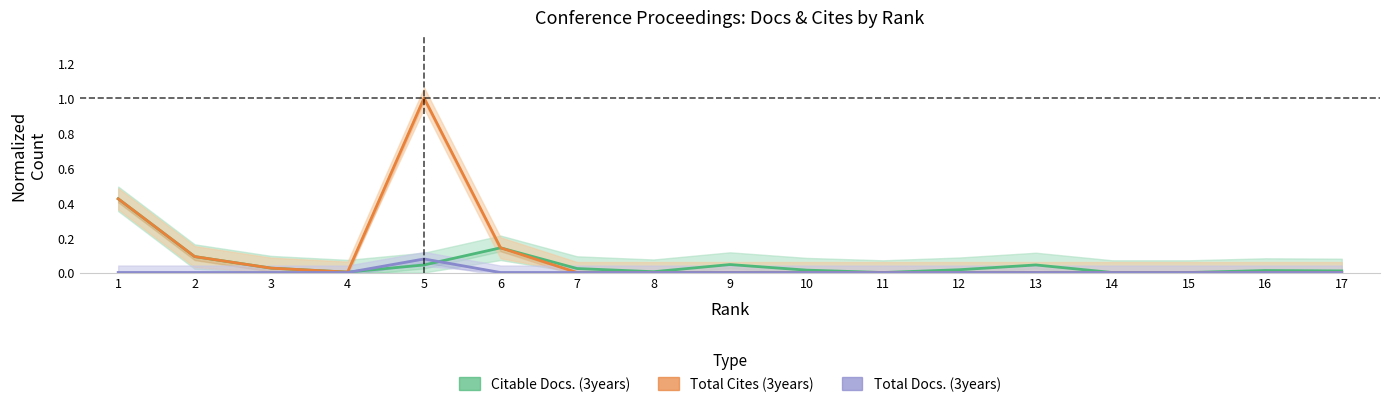

Does the chart display data point markers on the line(s)?

No